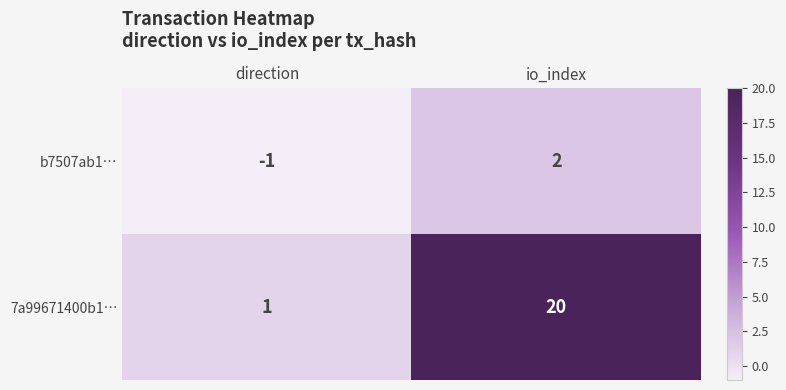

At which label is 7a99671400b1… closest to 10?

direction